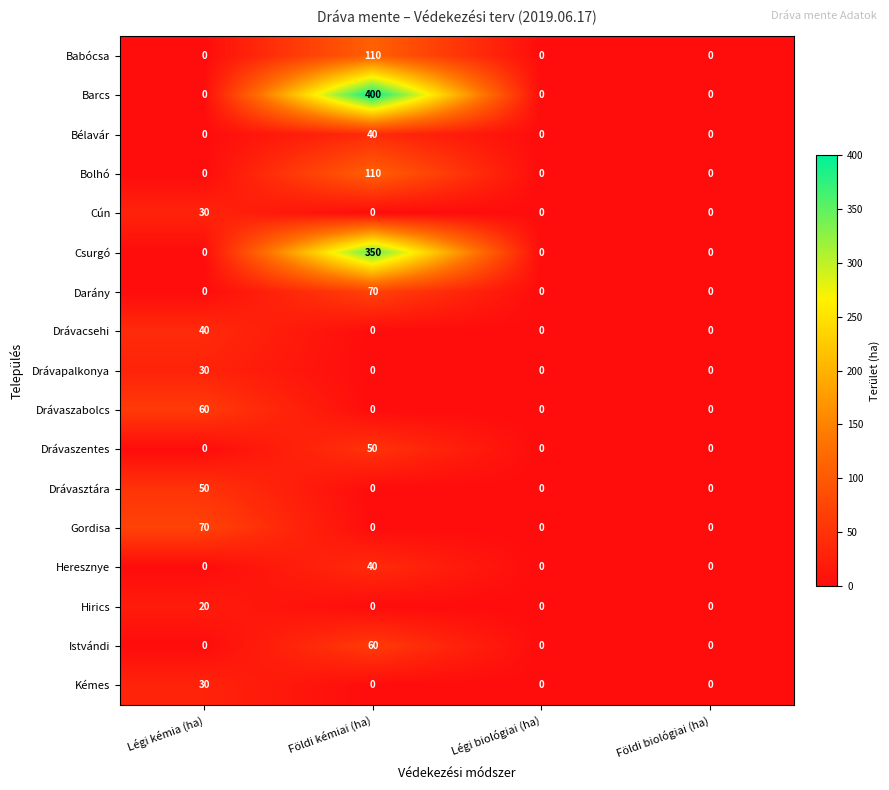

What is the average value of the Csurgó series?

88